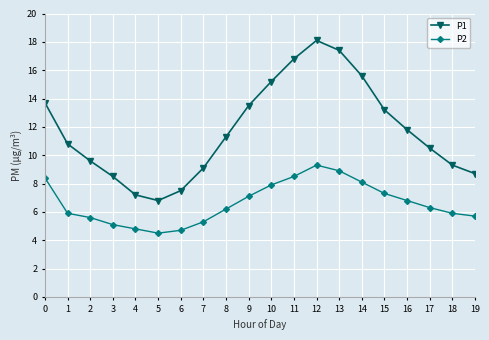

At which label is P1 closest to 12?

16